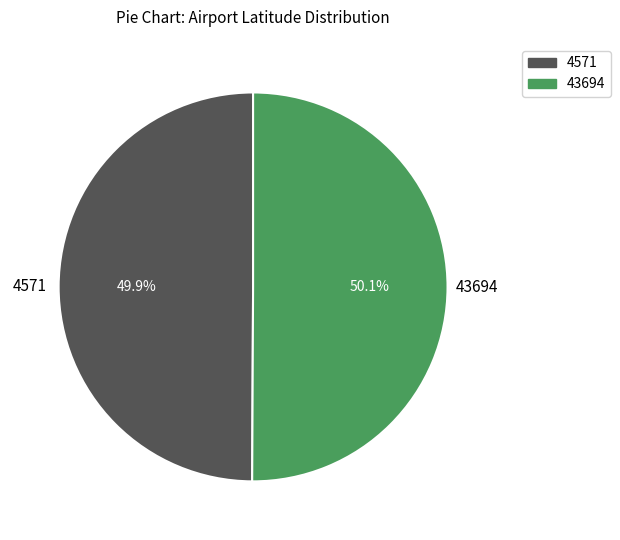

Approximately how many times larger is the value at 43694 compared to 4571?

1.0